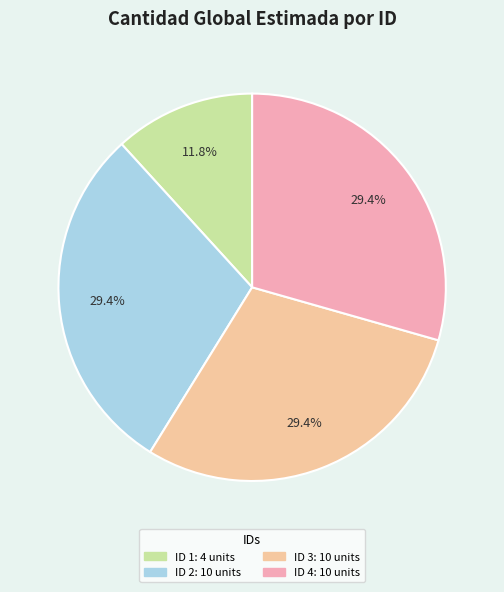

Is there a majority slice in this chart?

No